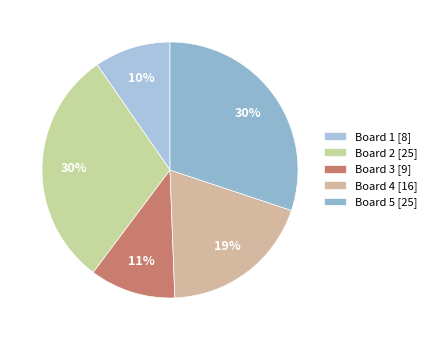

What is the change in value from Board 1 to Board 2?

+17